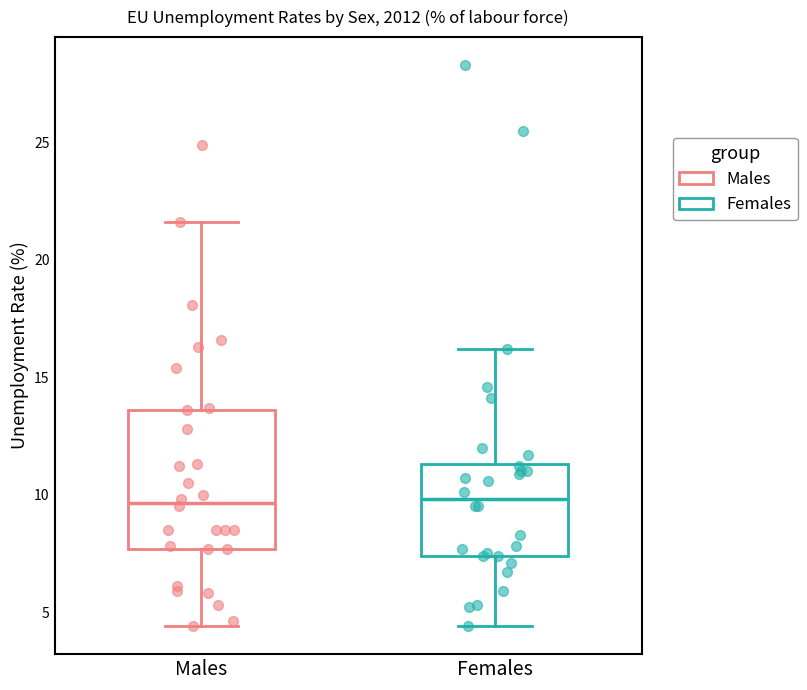

Where does the median line of the box for Males sit on the y-axis? The values are not printed on the chart, so give them approximately, as read against the axis.

9.5